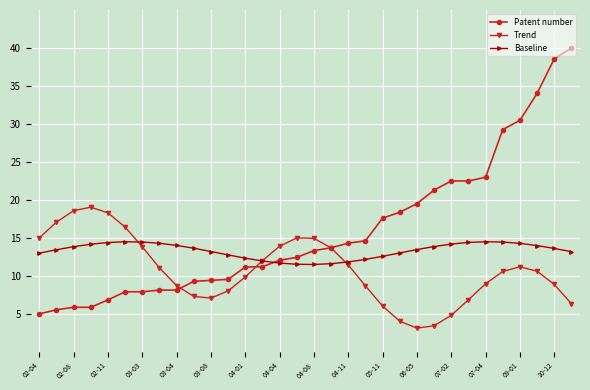

Rank the series by their average value, from lowest to highest.

Trend, Baseline, Patent number